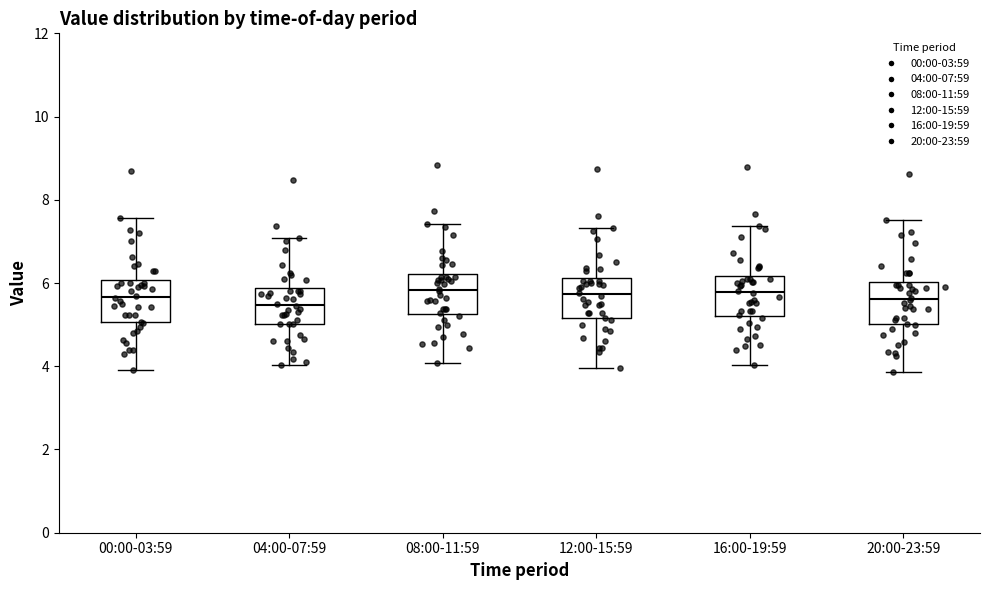

Where does the upper whisker of the box for 04:00-07:59 end on the y-axis? The values are not printed on the chart, so give them approximately, as read against the axis.

7.0